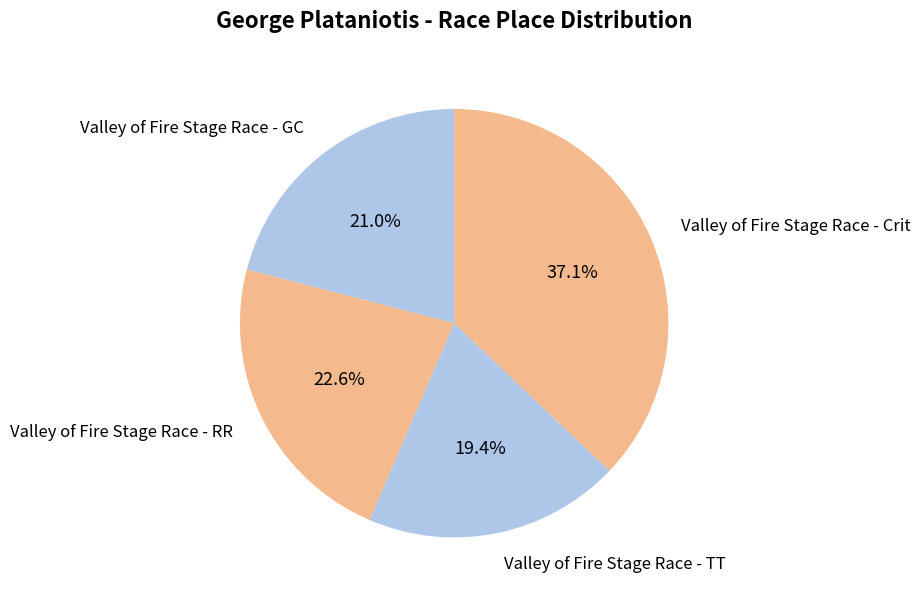

Do Valley of Fire Stage Race - GC and Valley of Fire Stage Race - RR together represent more than half of the pie?

No